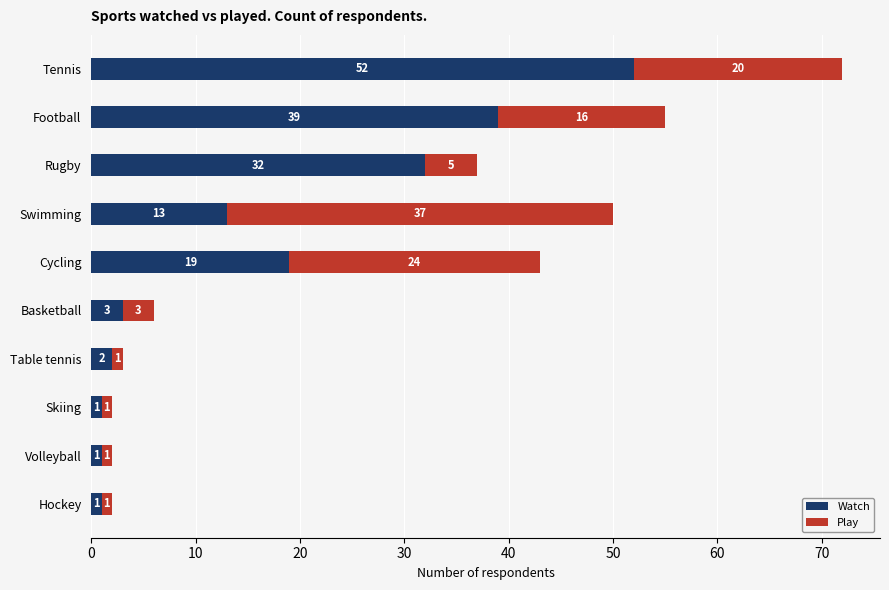

How many data points in Watch are less than 13?

5